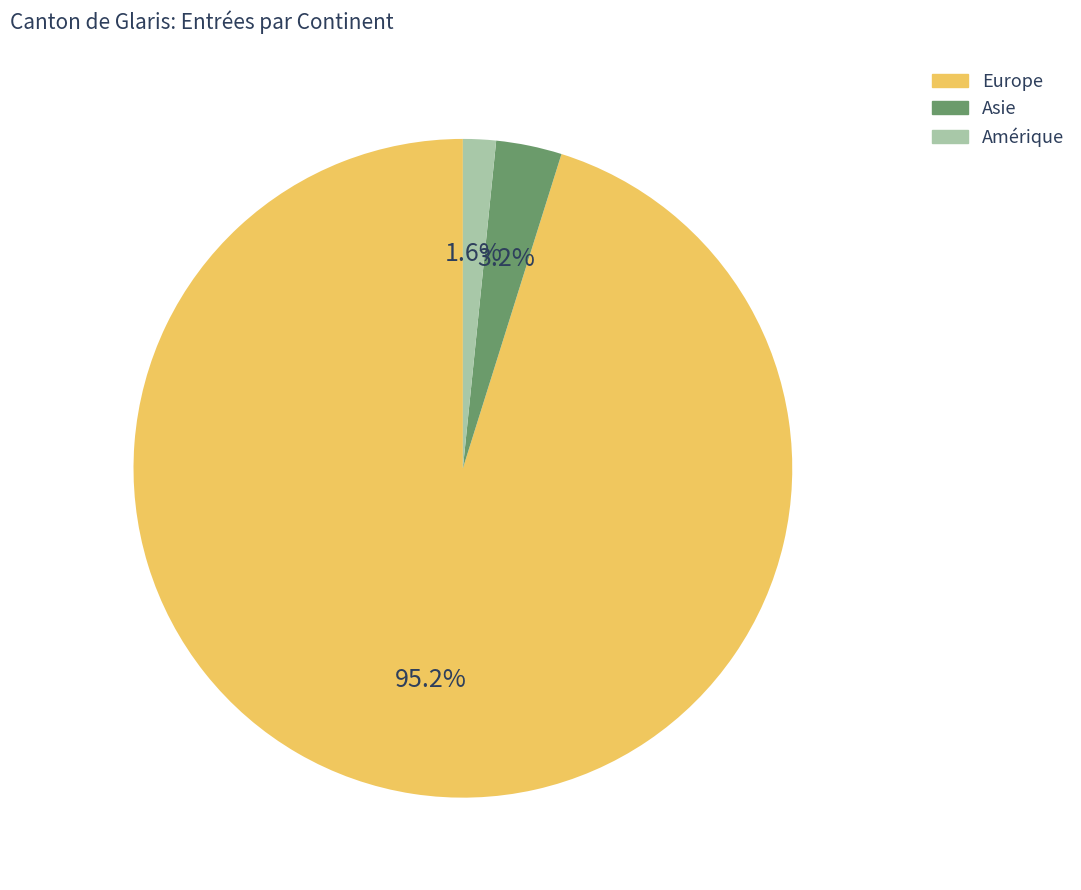

Is there a majority slice in this chart?

Yes